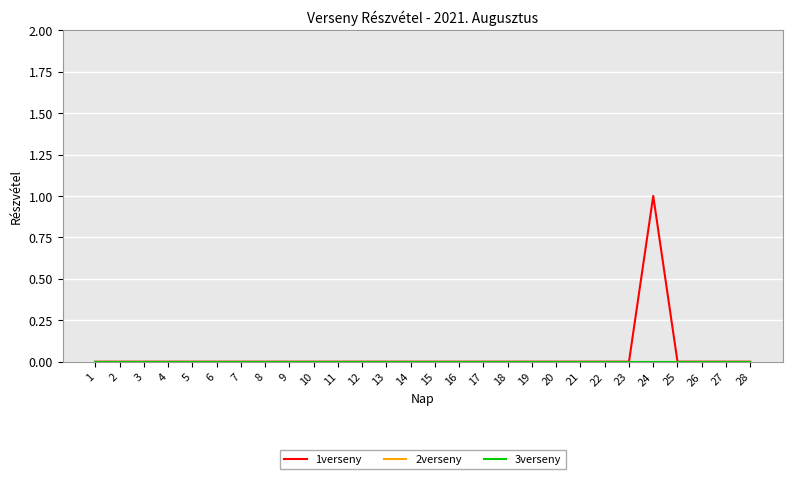

Reading left to right, transcribe all the data shown in this chart.

1verseny: 1=0	2=0	3=0	4=0	5=0	6=0	7=0	8=0	9=0	10=0	11=0	12=0	13=0	14=0	15=0	16=0	17=0	18=0	19=0	20=0	21=0	22=0	23=0	24=1	25=0	26=0	27=0	28=0
2verseny: 1=0	2=0	3=0	4=0	5=0	6=0	7=0	8=0	9=0	10=0	11=0	12=0	13=0	14=0	15=0	16=0	17=0	18=0	19=0	20=0	21=0	22=0	23=0	24=0	25=0	26=0	27=0	28=0
3verseny: 1=0	2=0	3=0	4=0	5=0	6=0	7=0	8=0	9=0	10=0	11=0	12=0	13=0	14=0	15=0	16=0	17=0	18=0	19=0	20=0	21=0	22=0	23=0	24=0	25=0	26=0	27=0	28=0